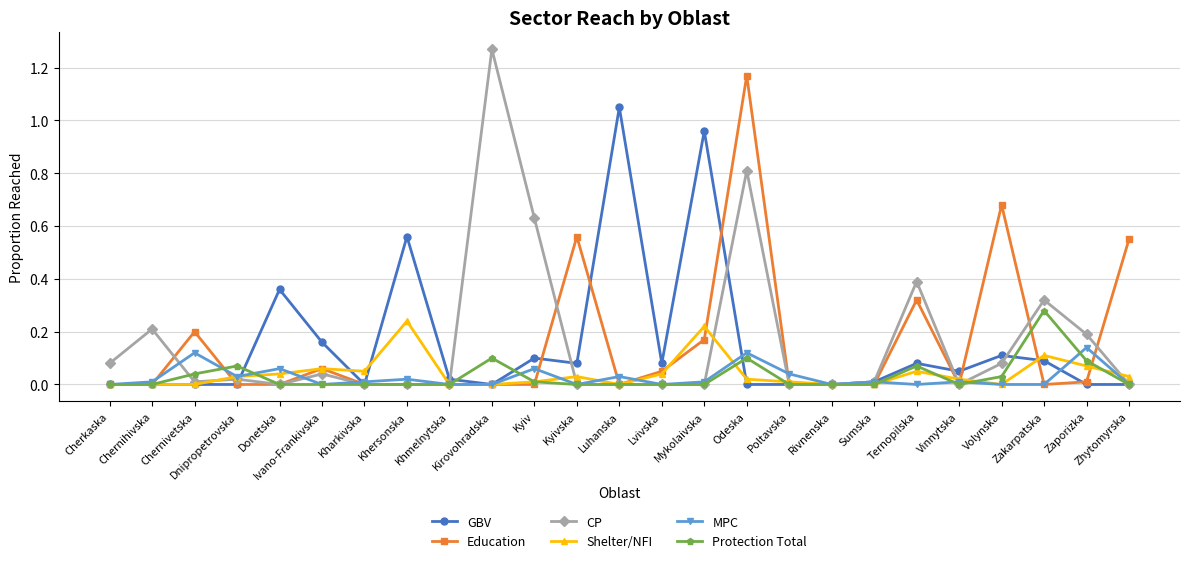

True or false: GBV has a value of 0.3 at Ivano-Frankivska.

False